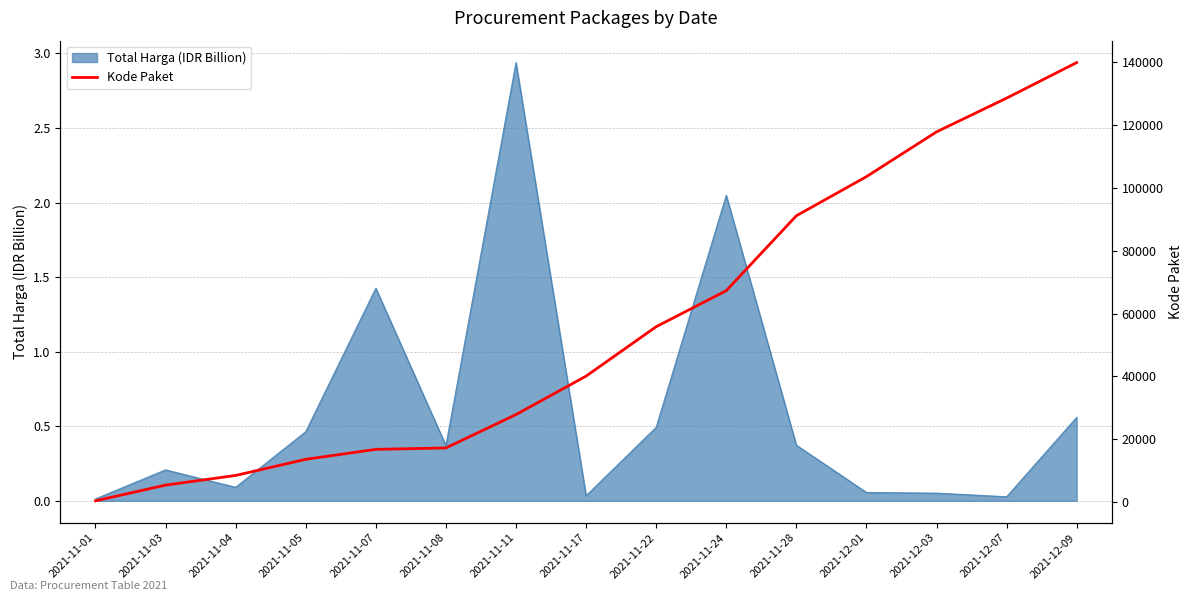

The Total Harga (IDR Billion) series shows 0.0 at 2021-12-07. True or false?

True